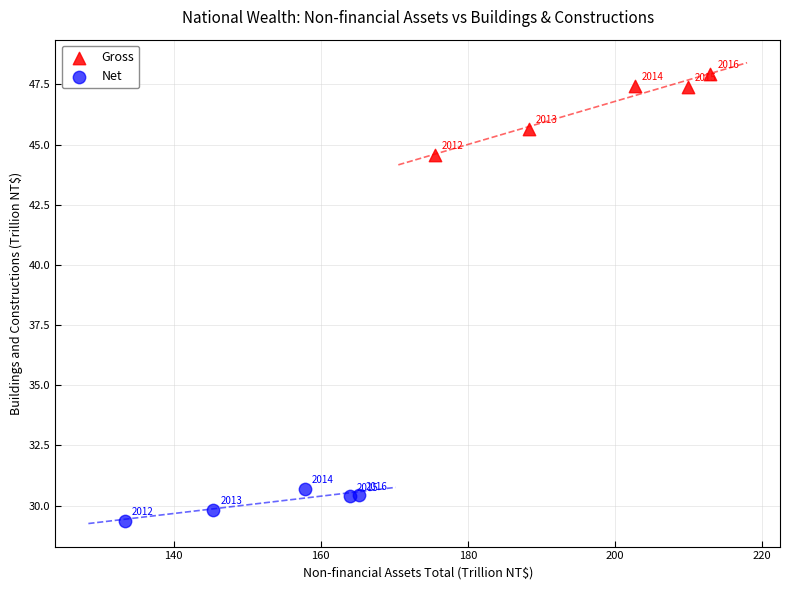

Which series has the largest Y range (max minus min)?

Gross